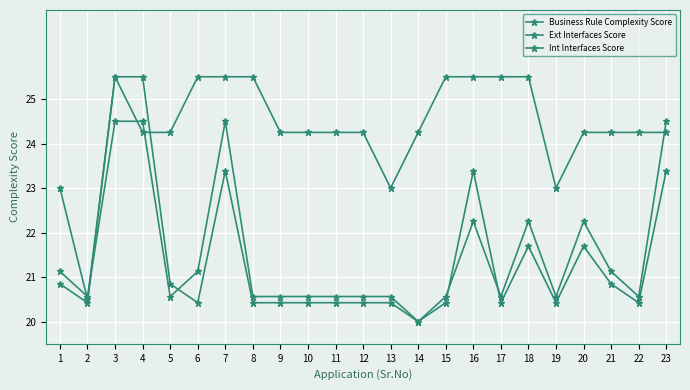

How many categories are shown in the chart?

23